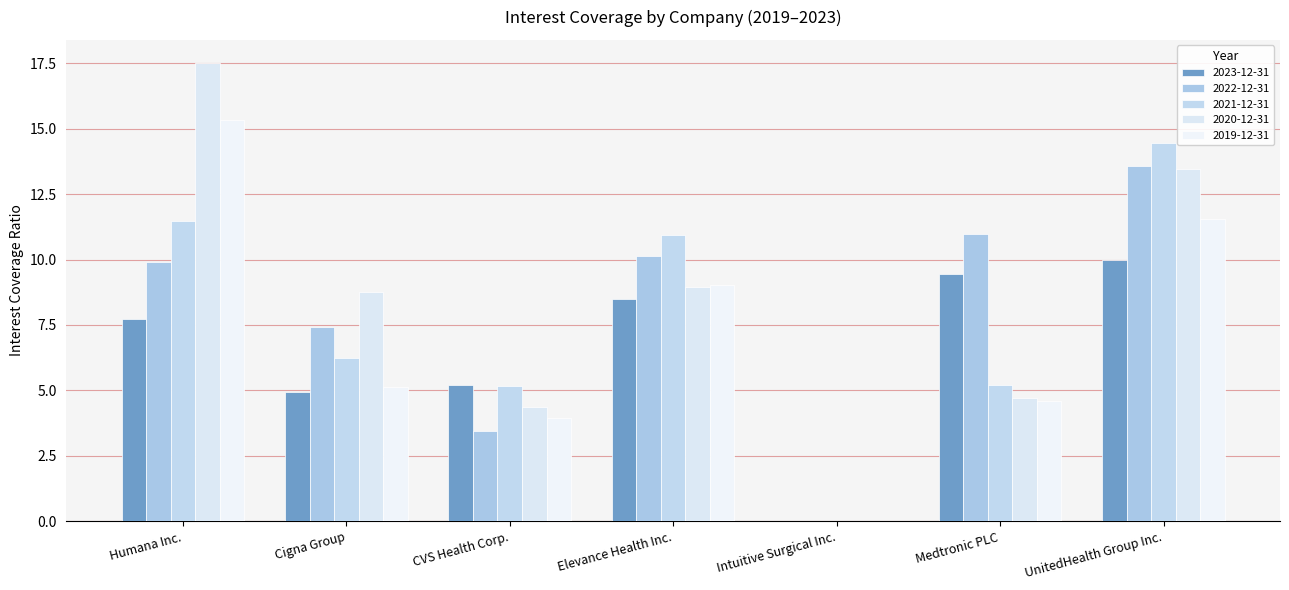

Reading left to right, list all the values displayed in this chart.

2023-12-31: 7.7	4.9	5.2	8.5	0.0	9.4	10.0
2022-12-31: 9.9	7.4	3.5	10.1	0.0	11.0	13.6
2021-12-31: 11.5	6.2	5.2	10.9	0.0	5.2	14.4
2020-12-31: 17.5	8.8	4.4	9.0	0.0	4.7	13.5
2019-12-31: 15.3	5.1	4.0	9.0	0.0	4.6	11.6